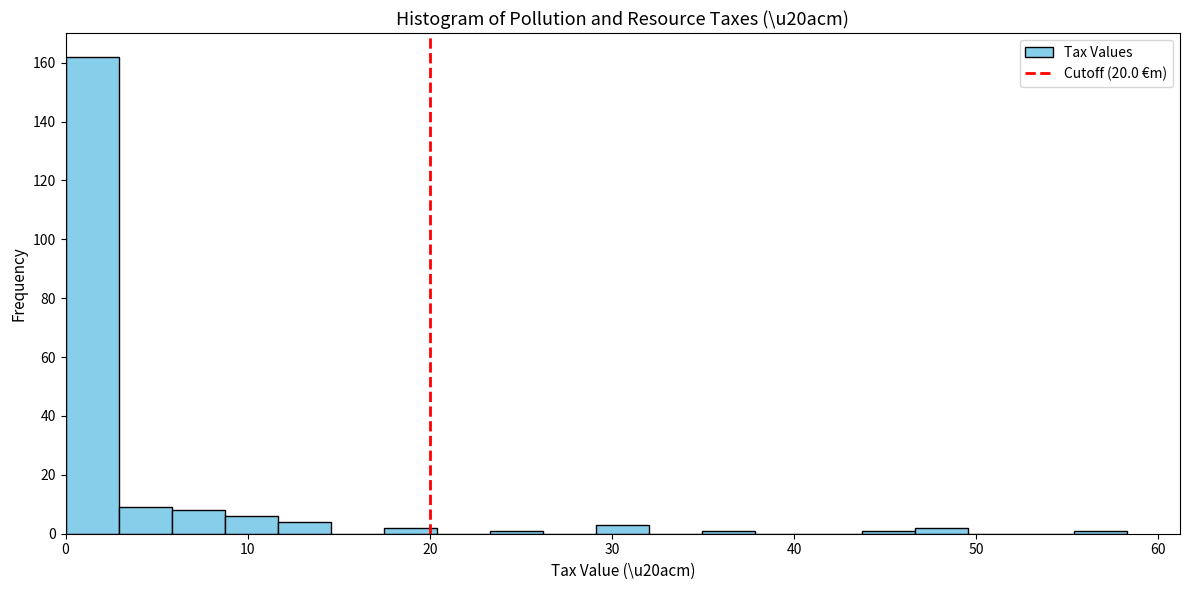

Around what value on the x-axis is the tallest bar? Give the approximate position of its centre, as read against the axis.

1